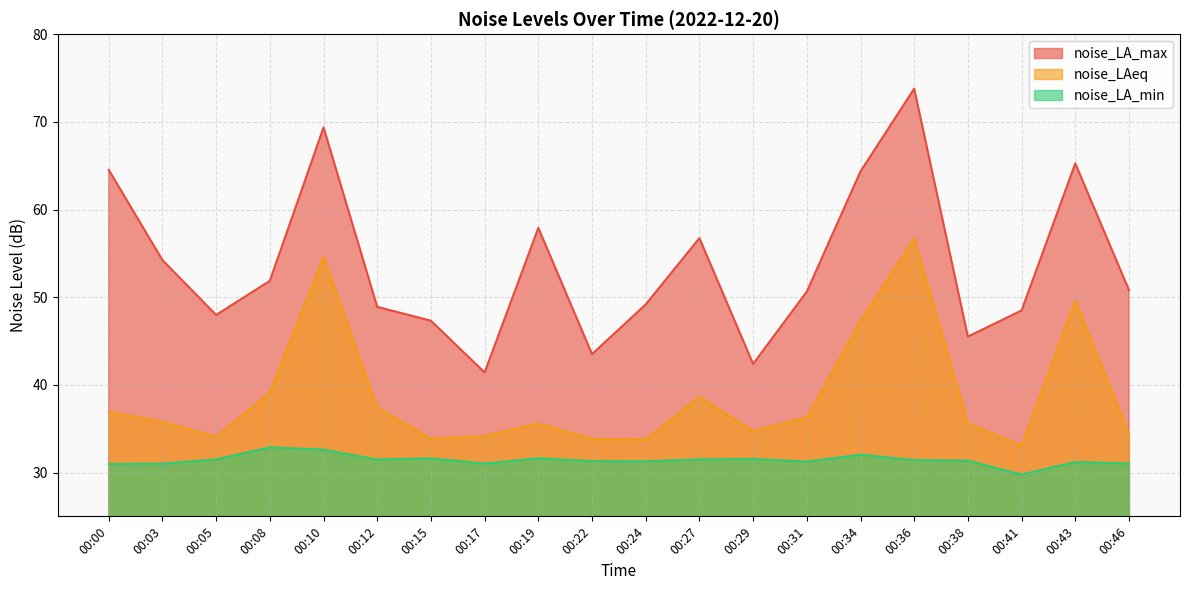

Where is the first local minimum for noise_LA_min?

00:12